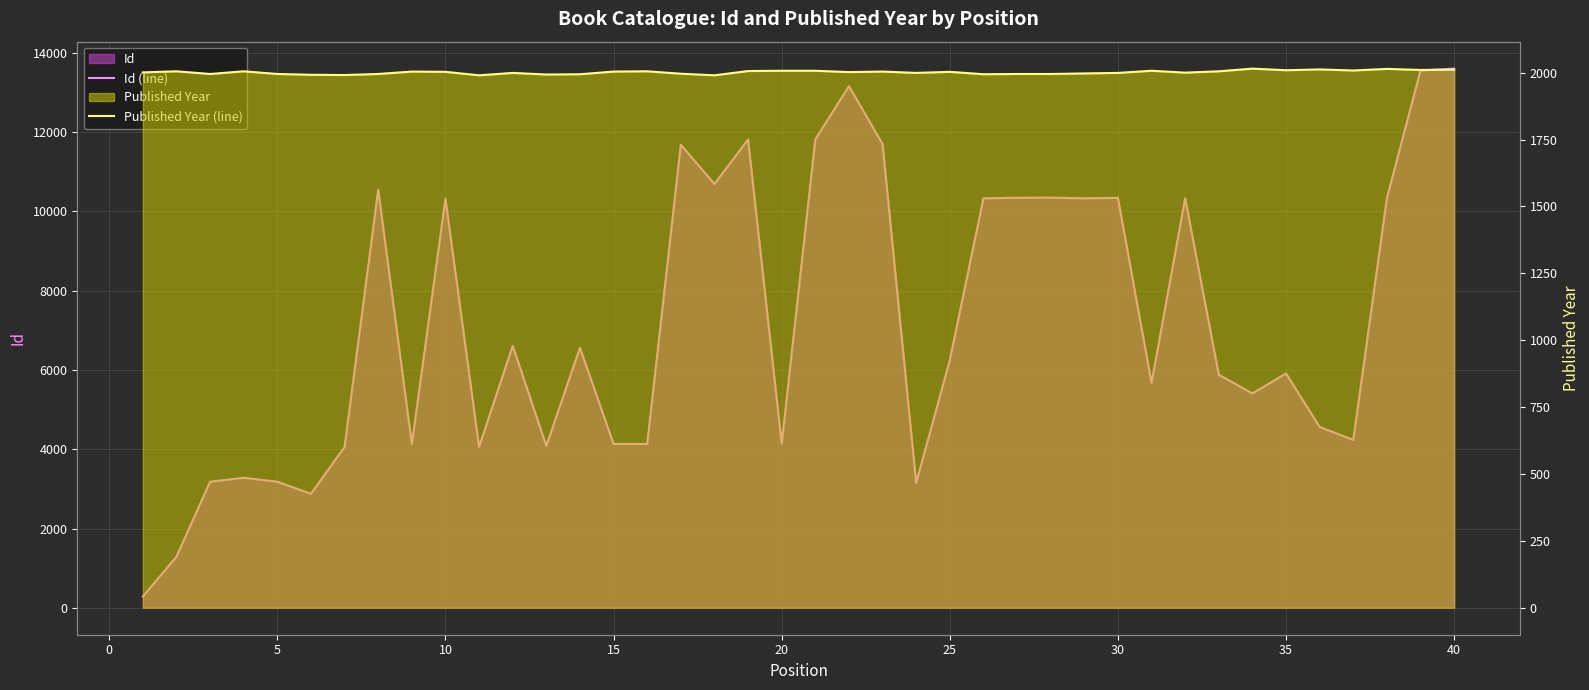

List the series in order of their peak value, highest first.

Id (line), Published Year (line)